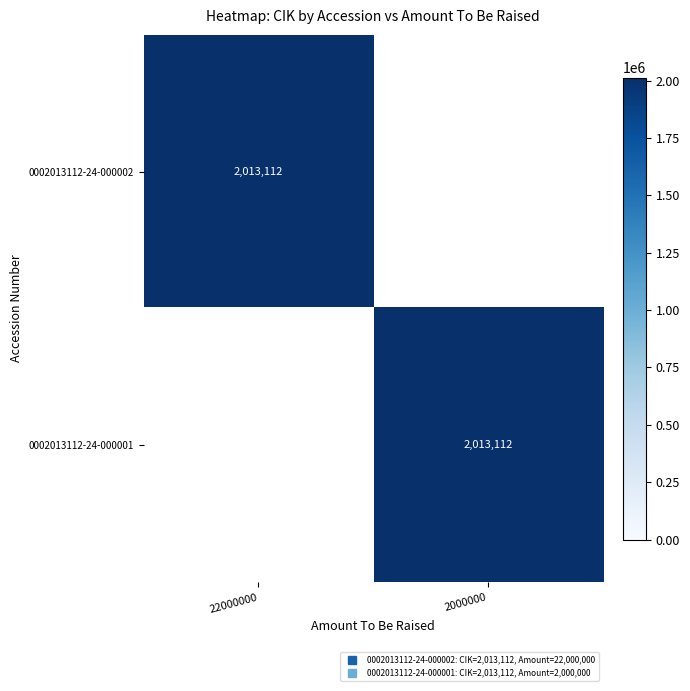

Which series has the largest total across all categories?

0002013112-24-000002